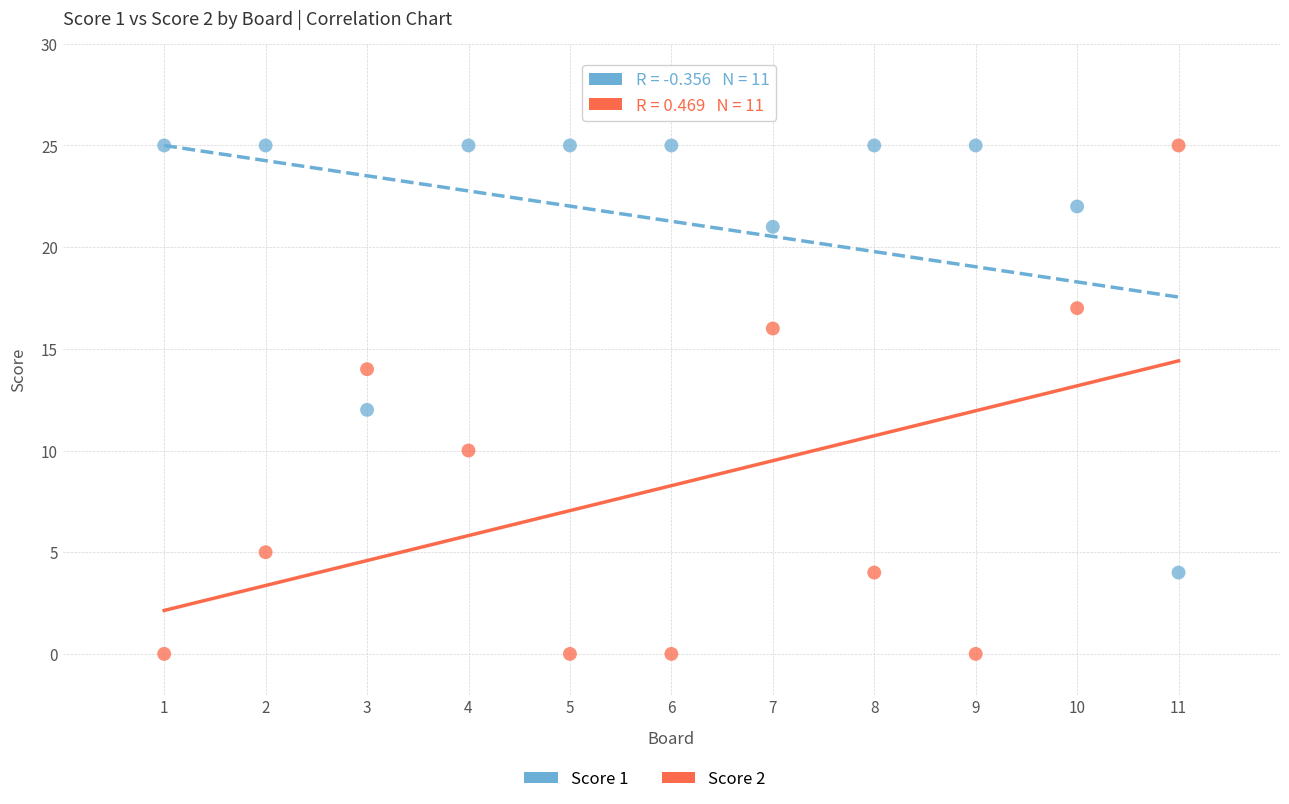

Across all data points, what is the range of Y values (max minus min)?

25